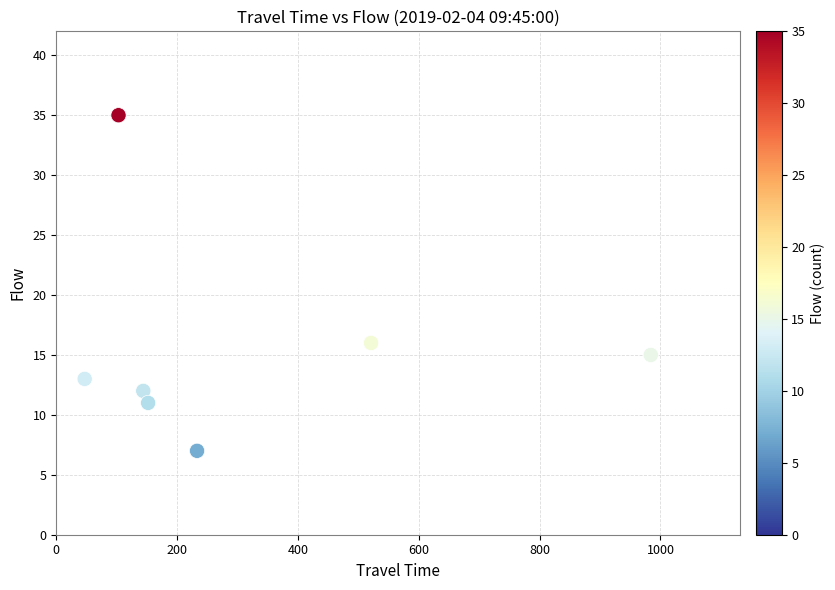

What is the average Y value?

16